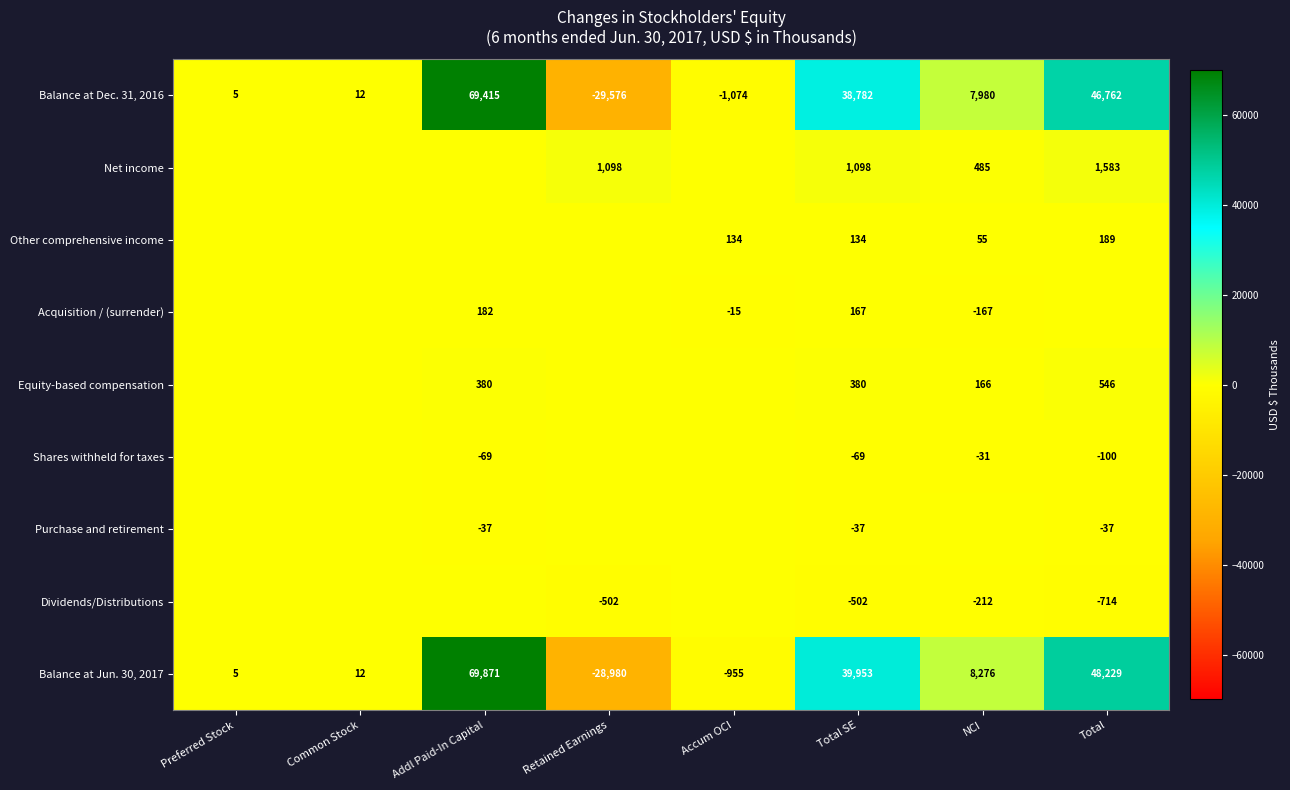

What is the average value of the Balance at Jun. 30, 2017 series?

17051